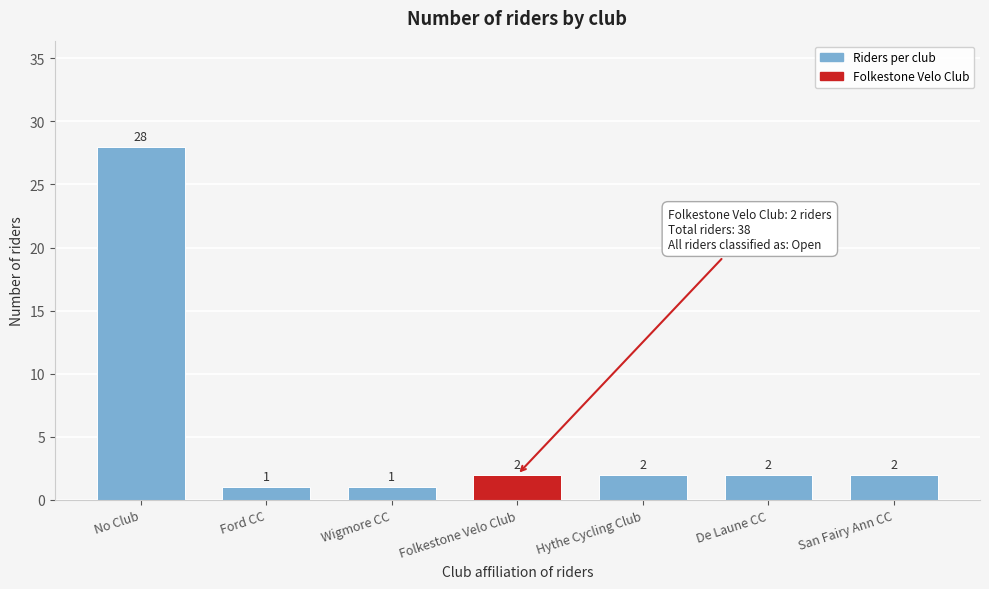

Reading left to right, extract all data points from this chart.

No Club=28	Ford CC=1	Wigmore CC=1	Folkestone Velo Club=2	Hythe Cycling Club=2	De Laune CC=2	San Fairy Ann CC=2